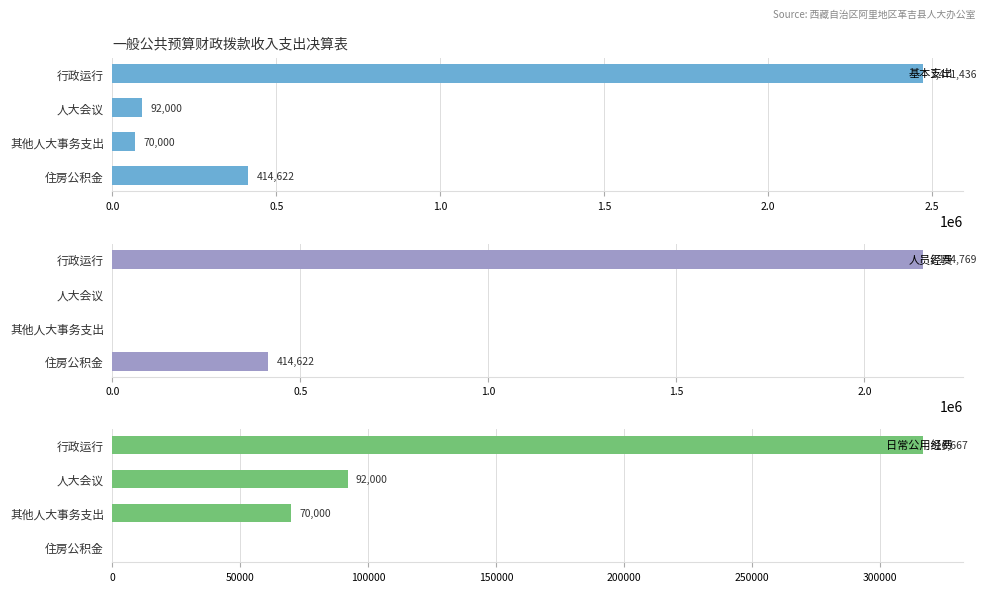

Which series changed the most between 1.0 and 1.5?

人员经费